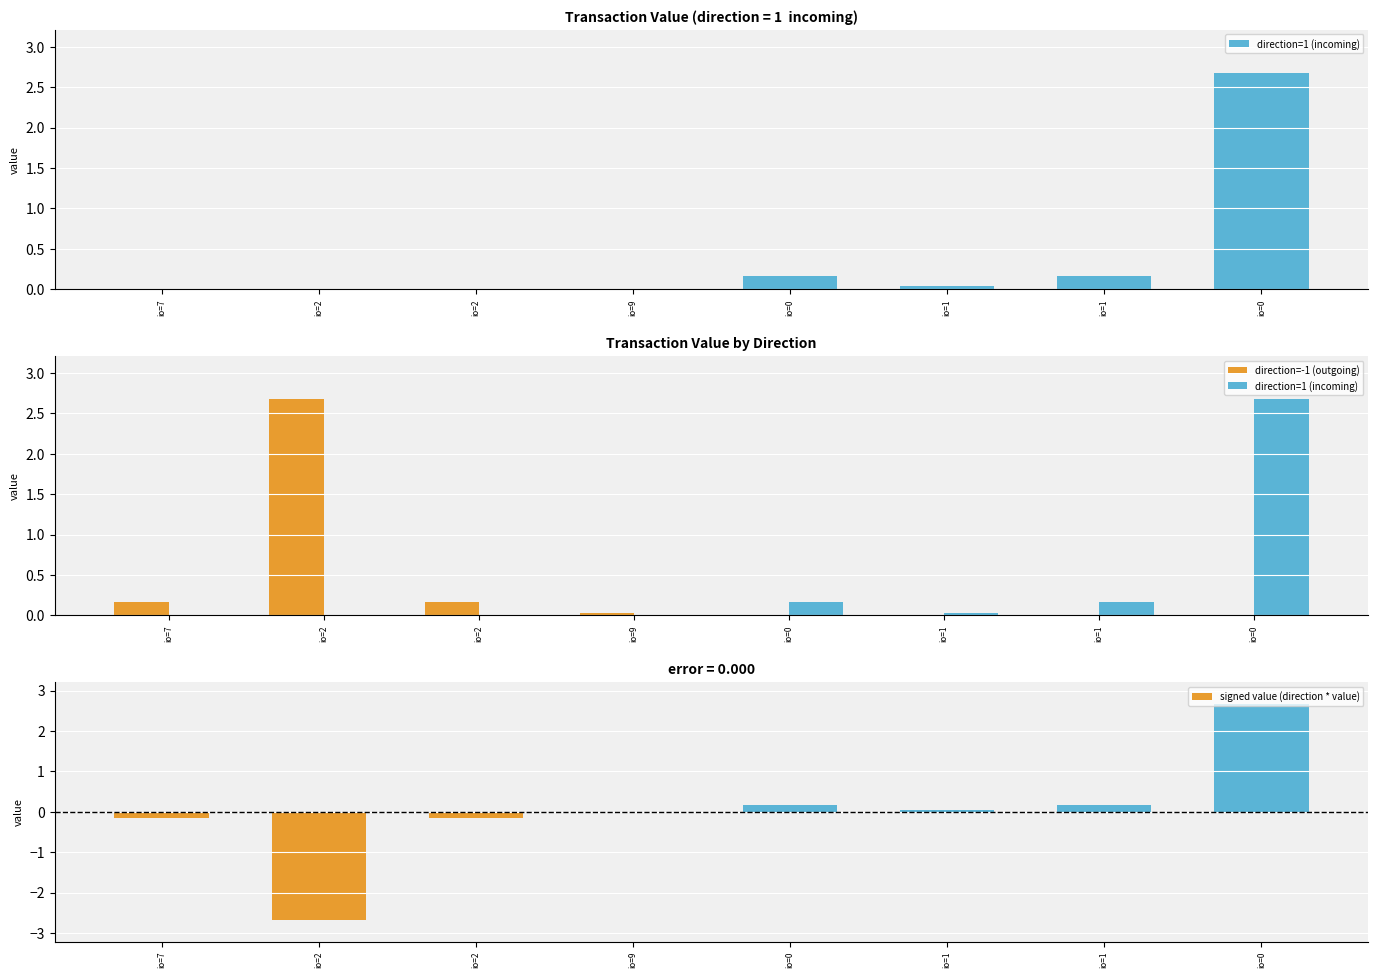

What is the minimum value shown in the chart?

-2.7